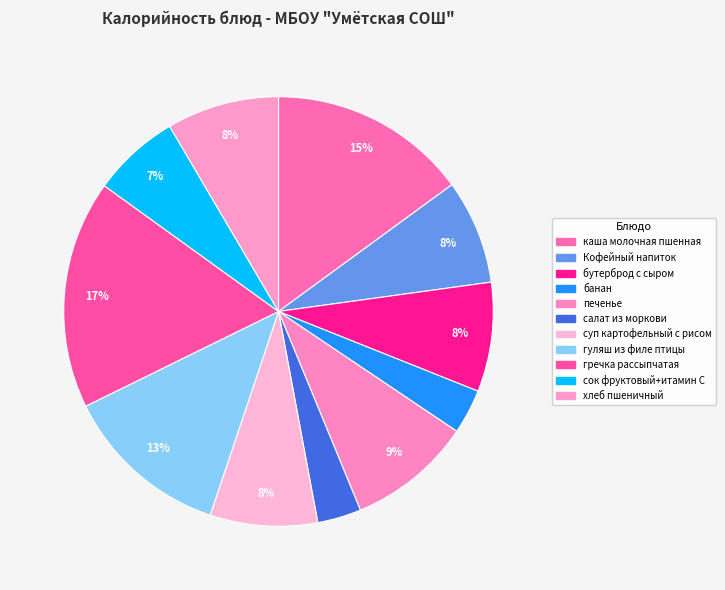

To the nearest percent, what is the combined percentage of бутерброд с сыром and банан?

12%